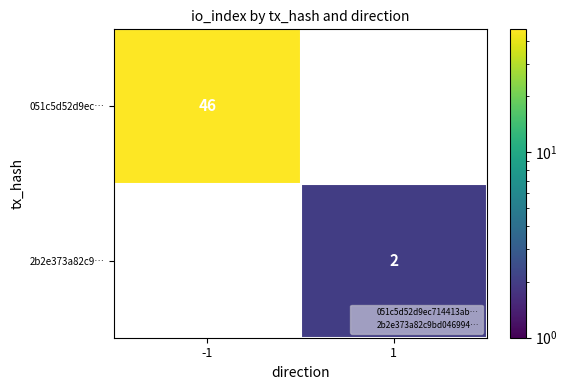

Count the number of data series in this chart.

2